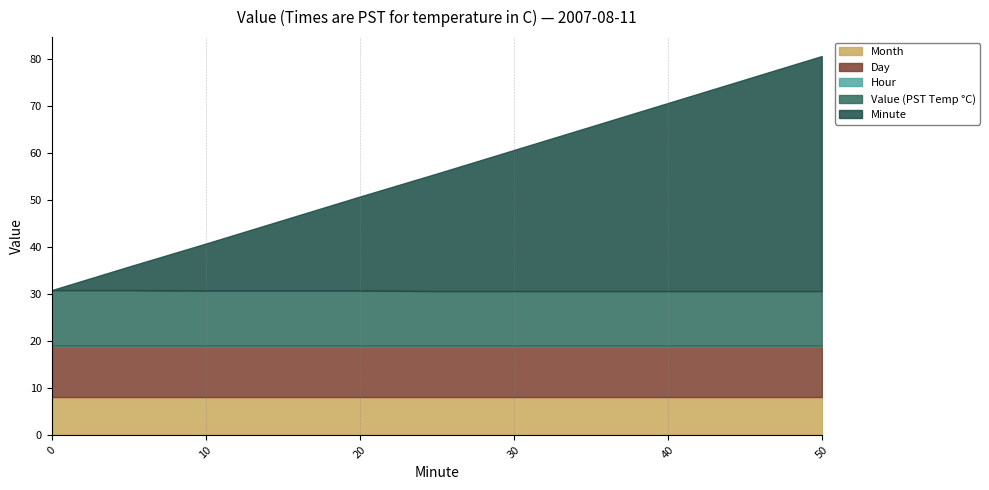

Reading left to right, transcribe all the data shown in this chart.

Minute: 0.0	5.0	10.0	15.0	20.0	25.0	30.0	35.0	39.0	40.0	41.0	42.0	43.0	44.0	45.0	46.0	47.0	48.0	49.0	50.0
Hour: 0.0	0.0	0.0	0.0	0.0	0.0	0.0	0.0	0.0	0.0	0.0	0.0	0.0	0.0	0.0	0.0	0.0	0.0	0.0	0.0
Value: 11.8	11.8	11.7	11.7	11.7	11.6	11.6	11.6	11.6	11.6	11.6	11.6	11.6	11.6	11.6	11.6	11.6	11.6	11.6	11.6
Day: 11.0	11.0	11.0	11.0	11.0	11.0	11.0	11.0	11.0	11.0	11.0	11.0	11.0	11.0	11.0	11.0	11.0	11.0	11.0	11.0
Month: 8.0	8.0	8.0	8.0	8.0	8.0	8.0	8.0	8.0	8.0	8.0	8.0	8.0	8.0	8.0	8.0	8.0	8.0	8.0	8.0